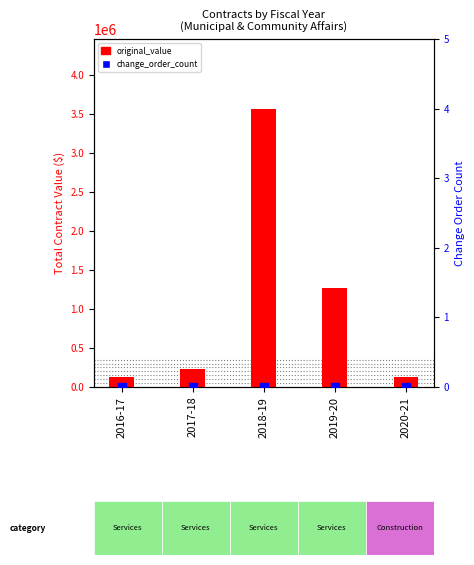

What is the total value across all series at 2020-21?

129106.0